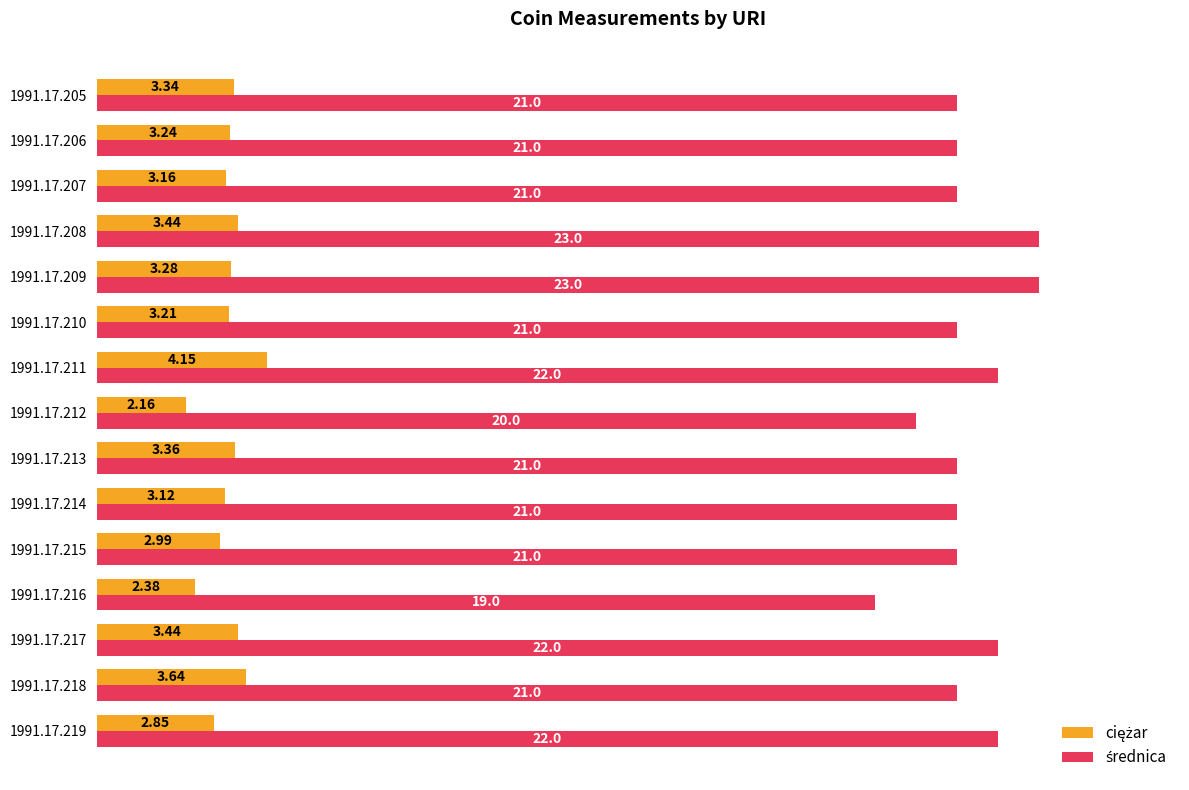

At which category is the sum across all series the highest?

1991.17.208